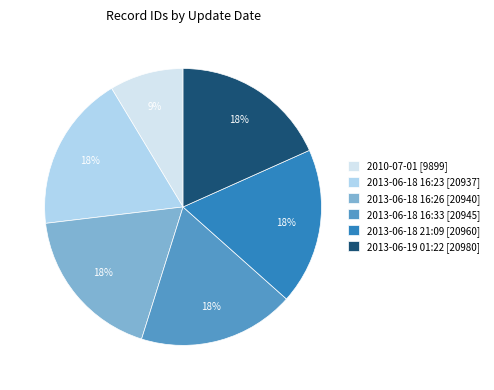

To the nearest percent, what is the average slice percentage?

17%